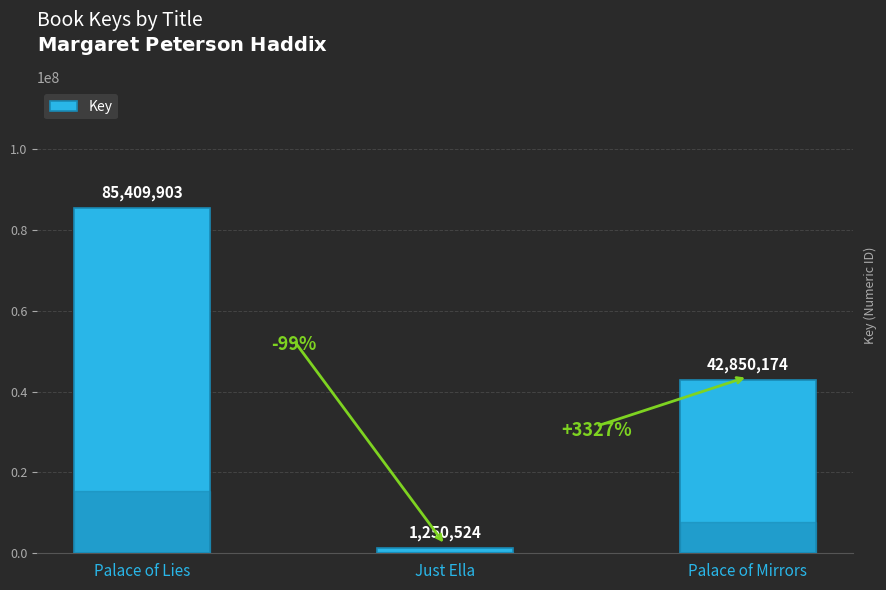

Reading left to right, transcribe all the data shown in this chart.

85409903	1250524	42850174